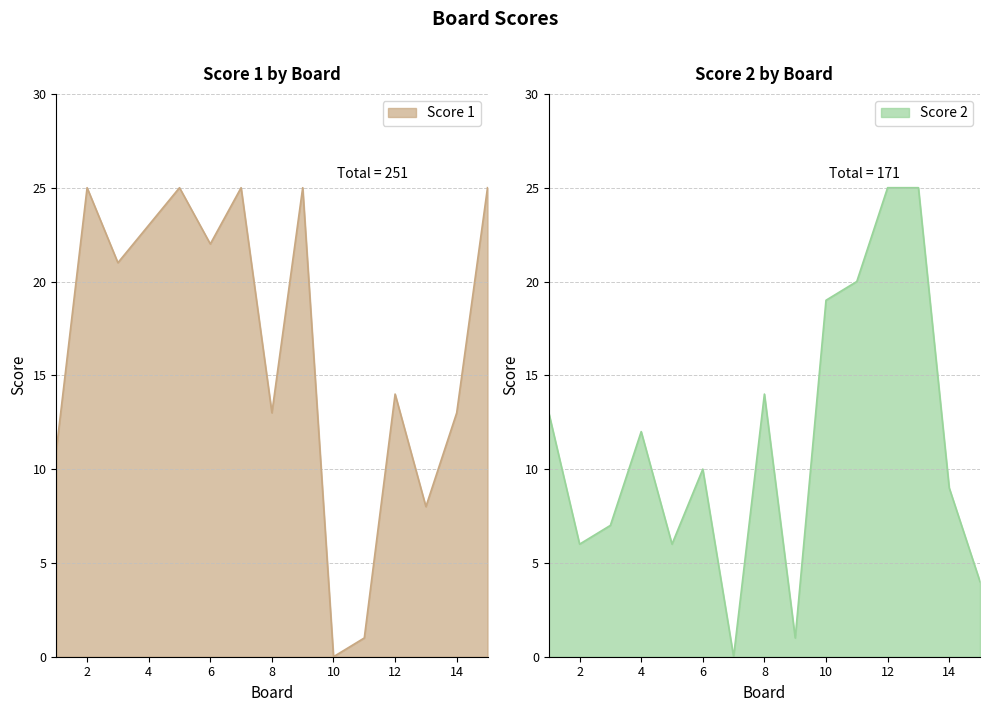

How many values in the Score 2 series are below 10?

7